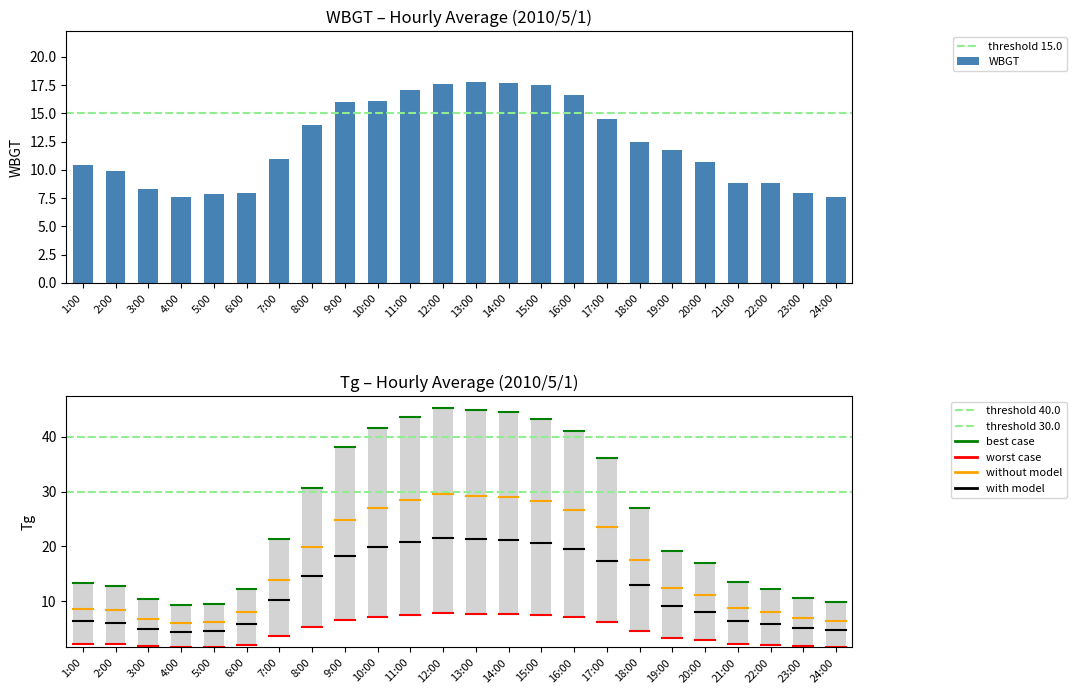

Which category has the highest value across all series?

13:00